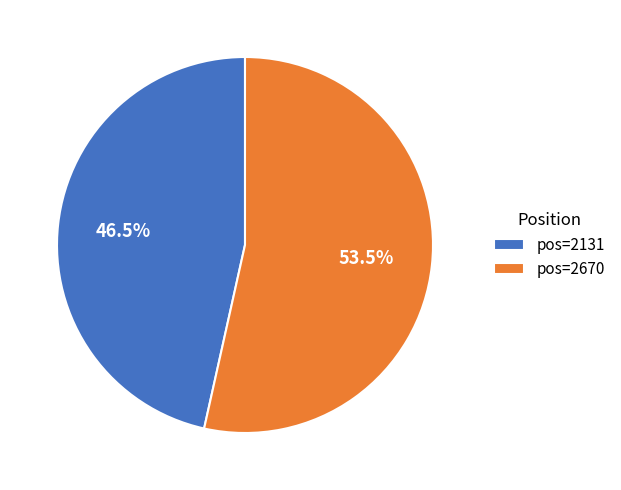

What percentage is NOT represented by pos=2670?

46.5%